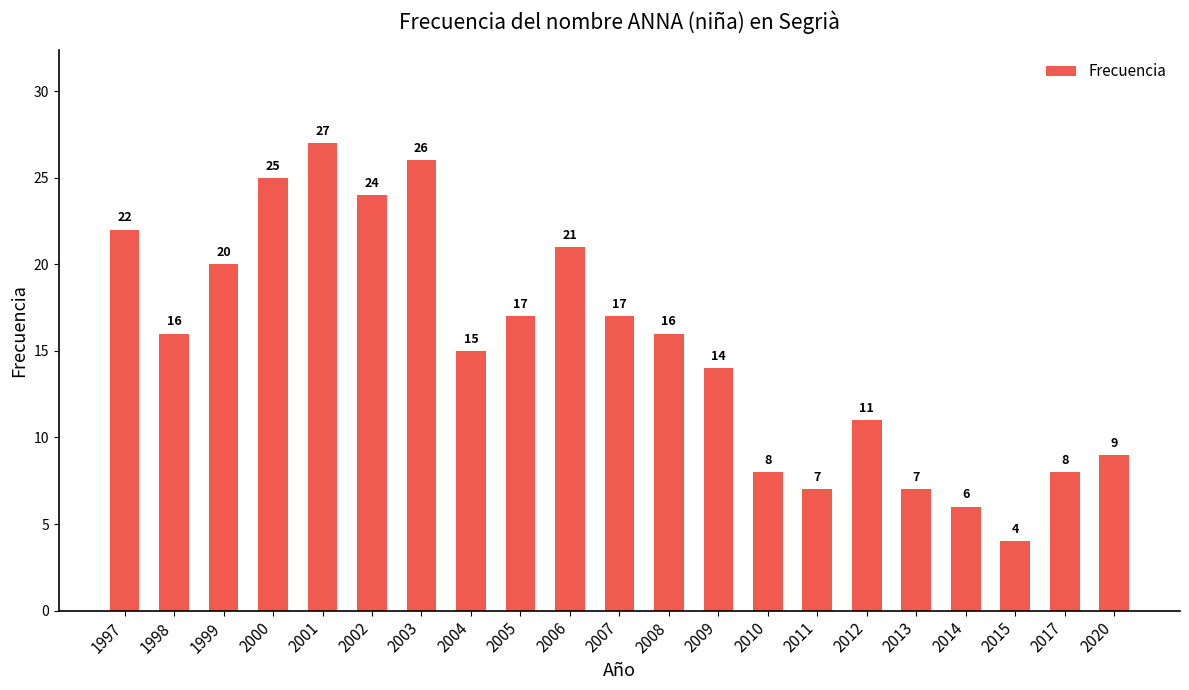

How many values are below 16?

10